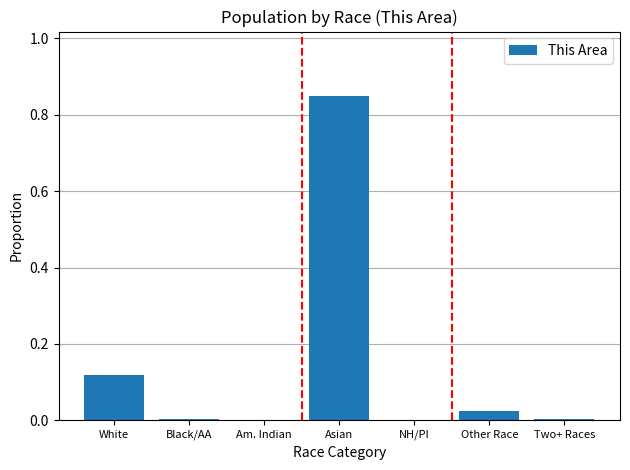

Are the bars grouped side by side (vs. stacked)?

No